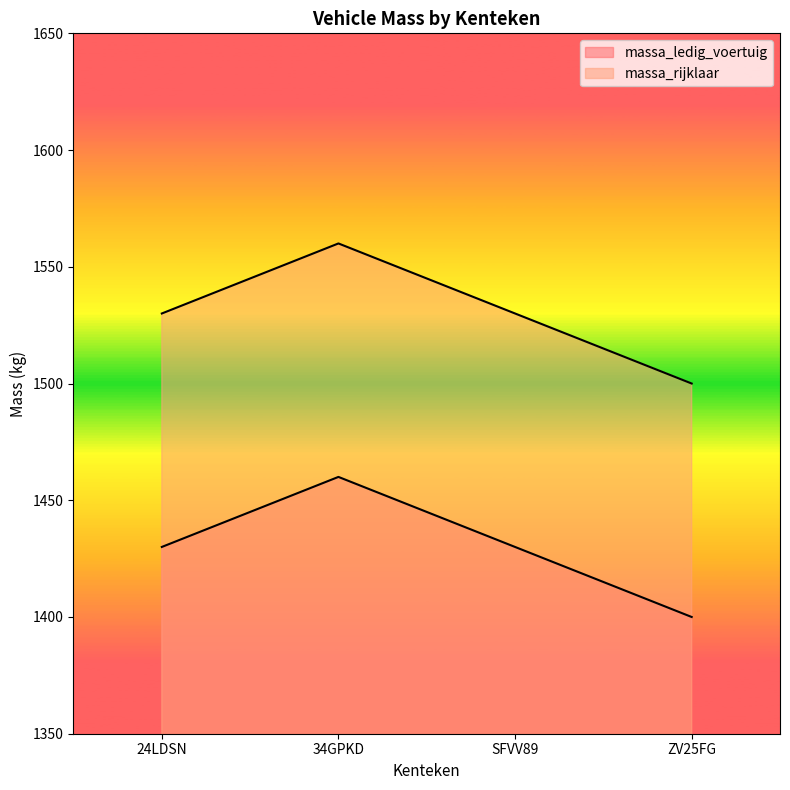

List the series in order of their overall mean, lowest first.

massa_ledig_voertuig, massa_rijklaar